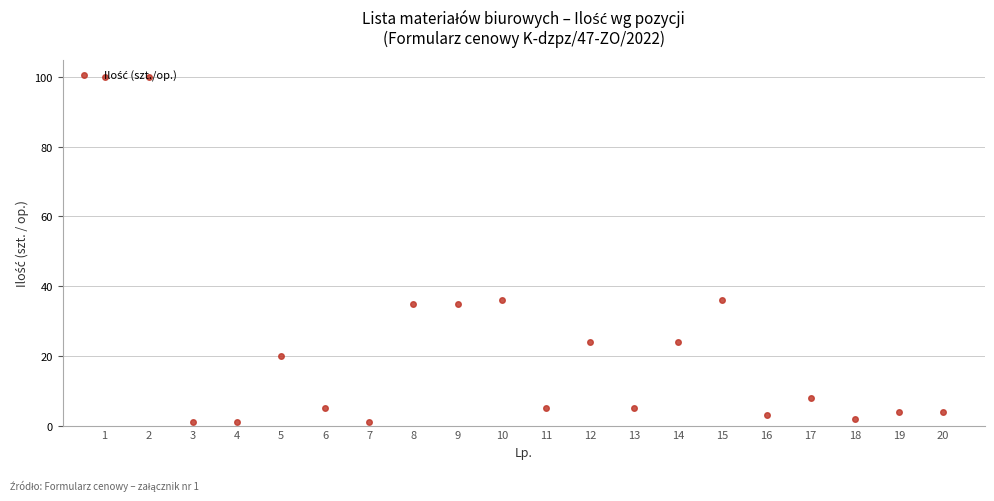

At which label does the data first exceed 8?

1